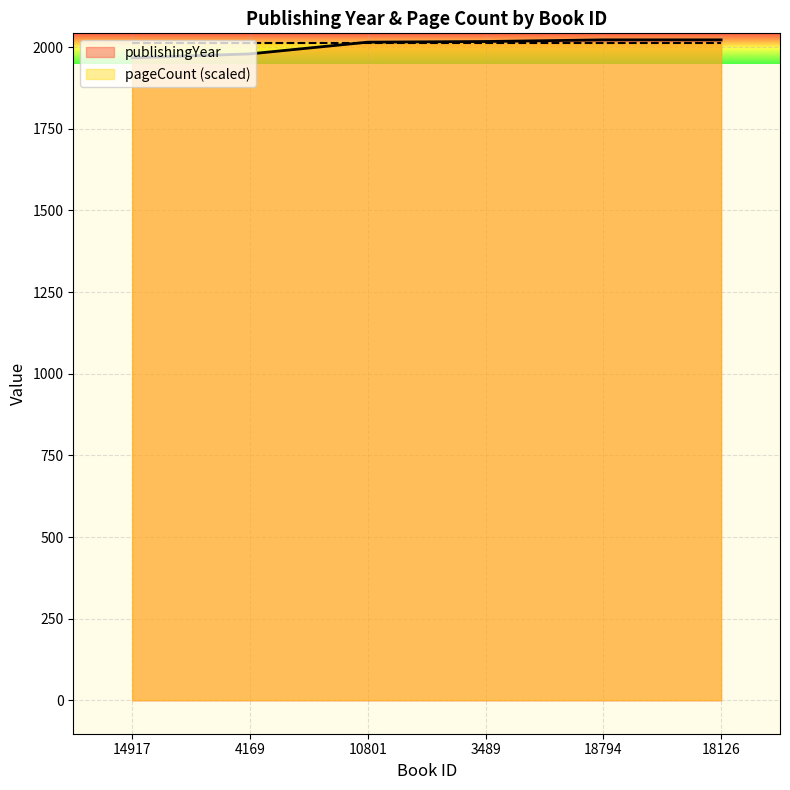

What is the label of the 4th point from the left?

3489